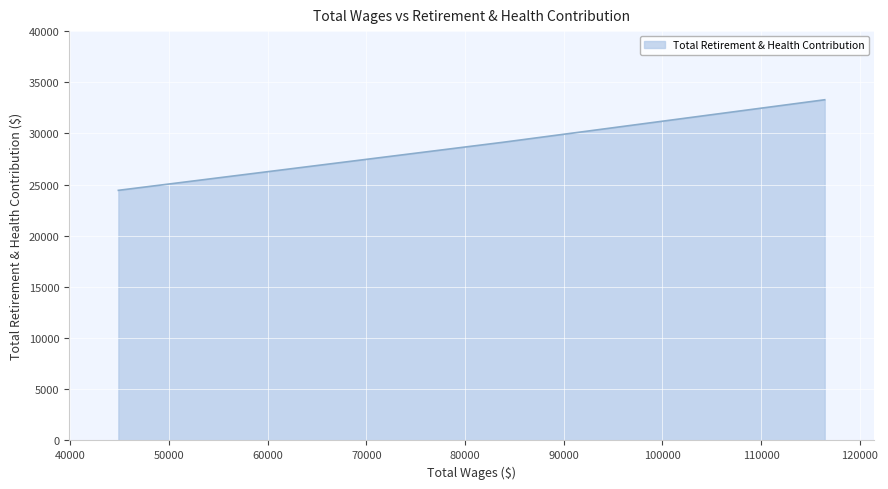

What is the label of the 3rd point from the right?

116457.0